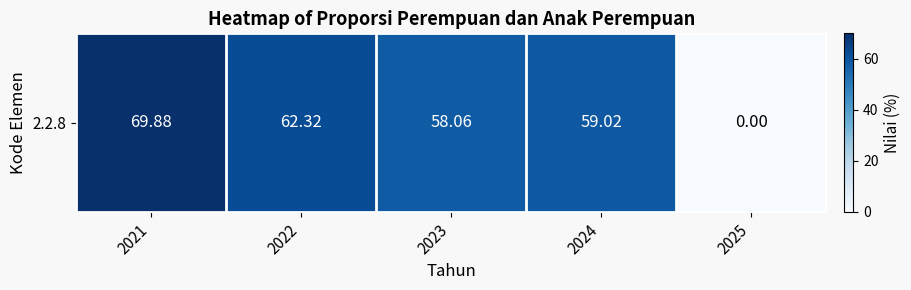

The chart shows a value of 0.0 at 2025. True or false?

True